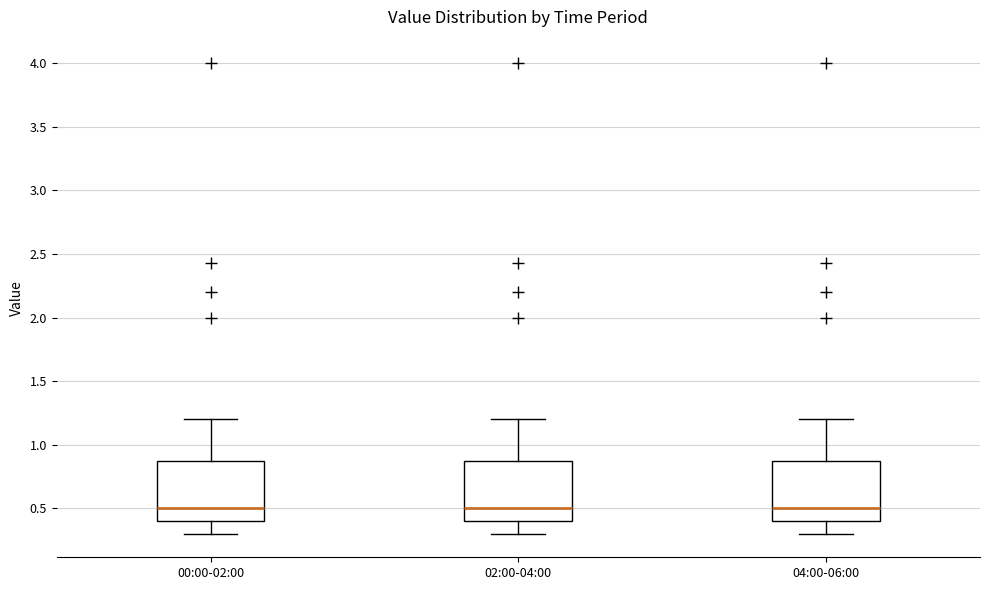

Reading left to right, read every box against the y-axis: the position of its median line, the range the box covers, and the ends of its whiskers. The values are not printed on the chart, so give them approximately, as read against the axis.

00:00-02:00: median 0.50, box 0.40 to 0.85, whiskers 0.30 to 1.20
02:00-04:00: median 0.50, box 0.40 to 0.85, whiskers 0.30 to 1.20
04:00-06:00: median 0.50, box 0.40 to 0.85, whiskers 0.30 to 1.20